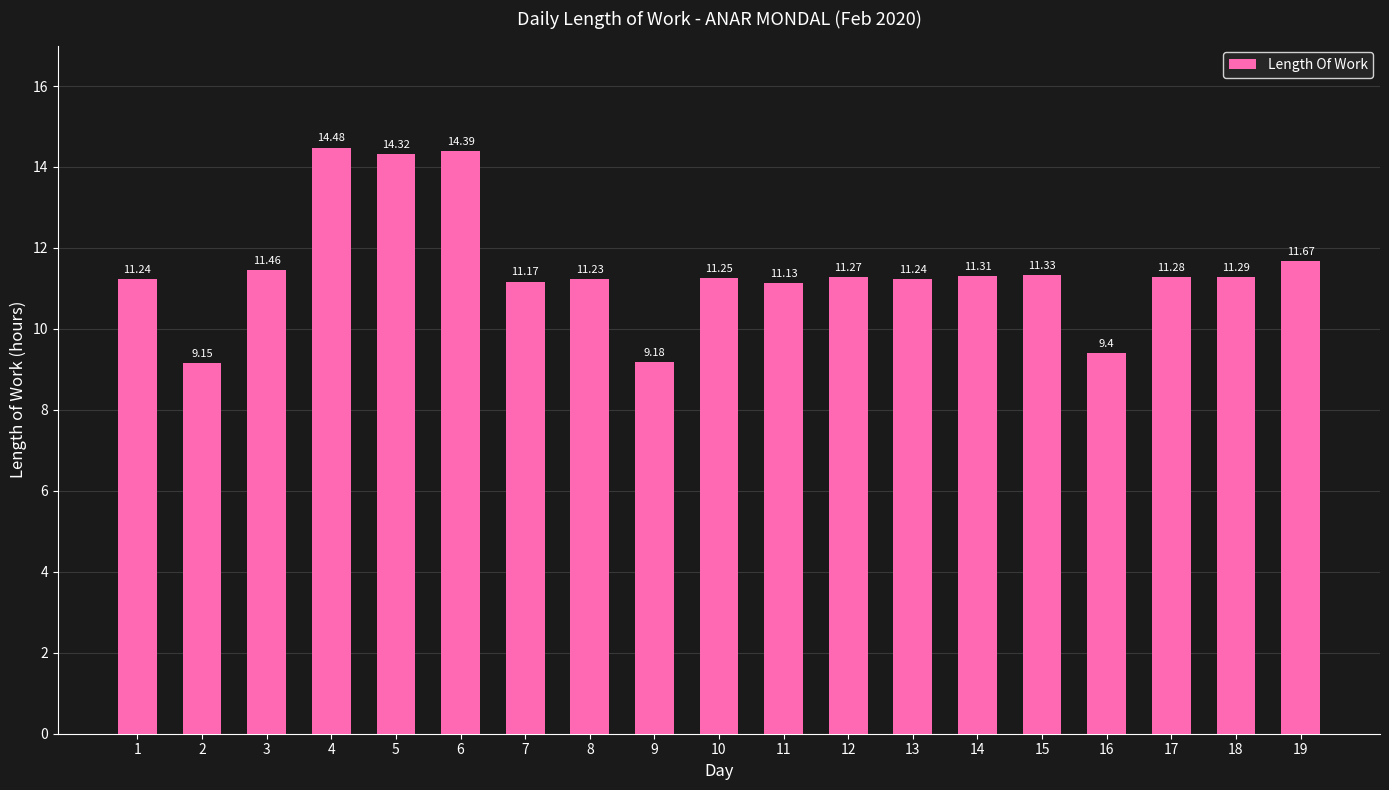

At which label is the value closest to 11?

11